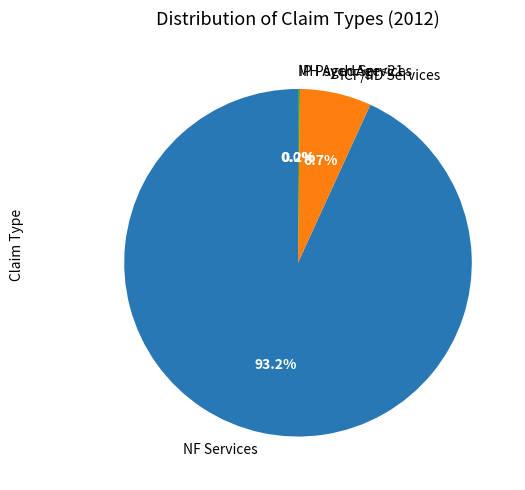

Which slice is the largest?

NF Services